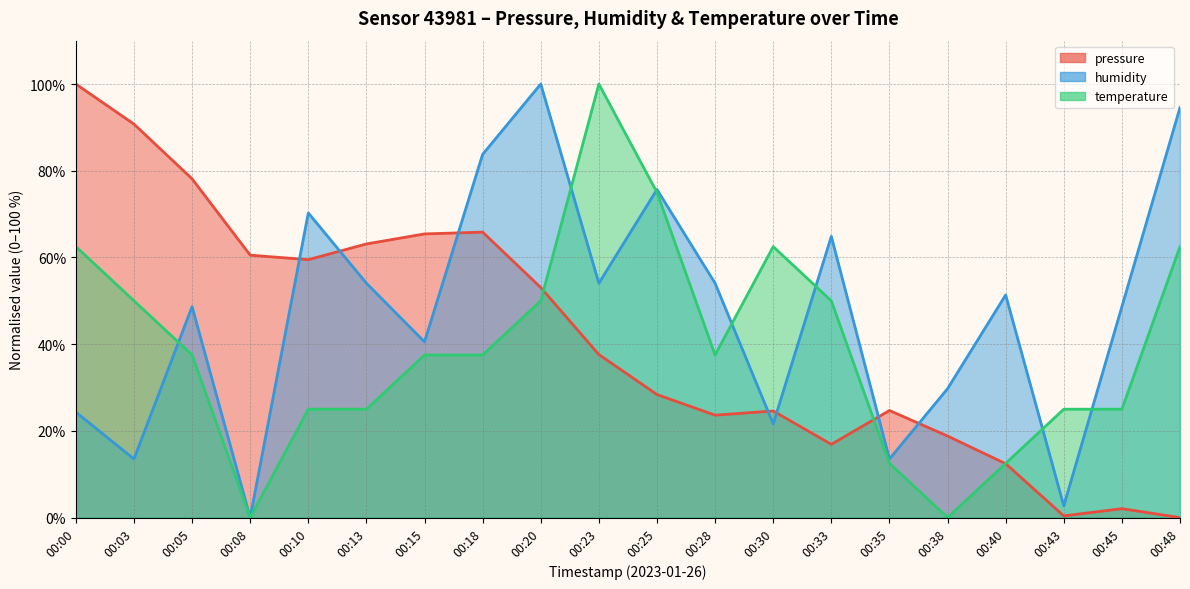

What is the value of the humidity point at the 3rd from the left?

48.6